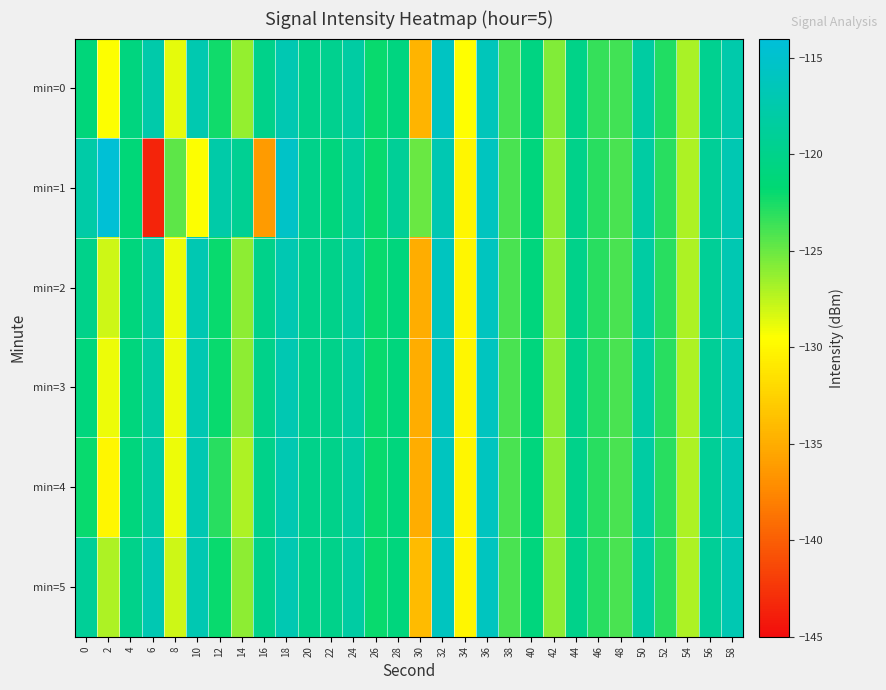

Reading right to left, transcribe all the data shown in this chart.

min=0: 58=-117.5	56=-119.5	54=-126.9	52=-122.7	50=-118.1	48=-123.8	46=-123.4	44=-120.1	42=-125.6	40=-120.7	38=-123.9	36=-116.4	34=-129.6	32=-115.8	30=-134.6	28=-120.7	26=-122.0	24=-118.1	22=-119.7	20=-120.0	18=-116.9	16=-120.0	14=-126.3	12=-122.3	10=-117.1	8=-128.7	6=-117.6	4=-120.9	2=-129.4	0=-121.2
min=1: 58=-117.0	56=-119.0	54=-127.0	52=-123.0	50=-118.0	48=-124.0	46=-123.0	44=-120.0	42=-126.0	40=-121.0	38=-124.0	36=-116.0	34=-130.0	32=-117.0	30=-125.0	28=-119.0	26=-122.0	24=-118.5	22=-121.0	20=-120.0	18=-115.3	16=-136.2	14=-119.3	12=-117.6	10=-129.5	8=-124.6	6=-143.5	4=-121.3	2=-114.3	0=-117.8
min=2: 58=-117.0	56=-119.0	54=-127.0	52=-123.0	50=-118.0	48=-124.0	46=-123.0	44=-120.0	42=-126.0	40=-121.0	38=-124.0	36=-116.0	34=-130.0	32=-116.0	30=-135.0	28=-121.0	26=-122.0	24=-118.0	22=-120.0	20=-120.0	18=-117.0	16=-120.0	14=-126.0	12=-122.0	10=-117.0	8=-129.0	6=-118.0	4=-121.0	2=-128.0	0=-120.0
min=3: 58=-117.0	56=-119.0	54=-127.0	52=-123.0	50=-118.0	48=-124.0	46=-123.0	44=-120.0	42=-126.0	40=-121.0	38=-124.0	36=-116.0	34=-130.0	32=-116.0	30=-135.0	28=-121.0	26=-122.0	24=-118.0	22=-120.0	20=-120.0	18=-117.0	16=-120.0	14=-126.0	12=-122.0	10=-117.0	8=-129.0	6=-118.0	4=-121.0	2=-129.0	0=-121.0
min=4: 58=-117.0	56=-119.0	54=-127.0	52=-123.0	50=-118.0	48=-124.0	46=-123.0	44=-120.0	42=-126.0	40=-121.0	38=-124.0	36=-116.0	34=-130.0	32=-116.0	30=-135.0	28=-121.0	26=-122.0	24=-118.0	22=-120.0	20=-120.0	18=-117.0	16=-120.0	14=-127.0	12=-123.0	10=-117.0	8=-129.0	6=-118.0	4=-121.0	2=-130.0	0=-122.0
min=5: 58=-117.0	56=-119.0	54=-127.0	52=-123.0	50=-118.0	48=-124.0	46=-123.0	44=-120.0	42=-126.0	40=-121.0	38=-124.0	36=-116.0	34=-130.0	32=-116.0	30=-134.0	28=-121.0	26=-122.0	24=-118.0	22=-120.0	20=-120.0	18=-117.0	16=-120.0	14=-126.0	12=-122.0	10=-117.0	8=-128.0	6=-117.0	4=-120.0	2=-127.0	0=-119.0